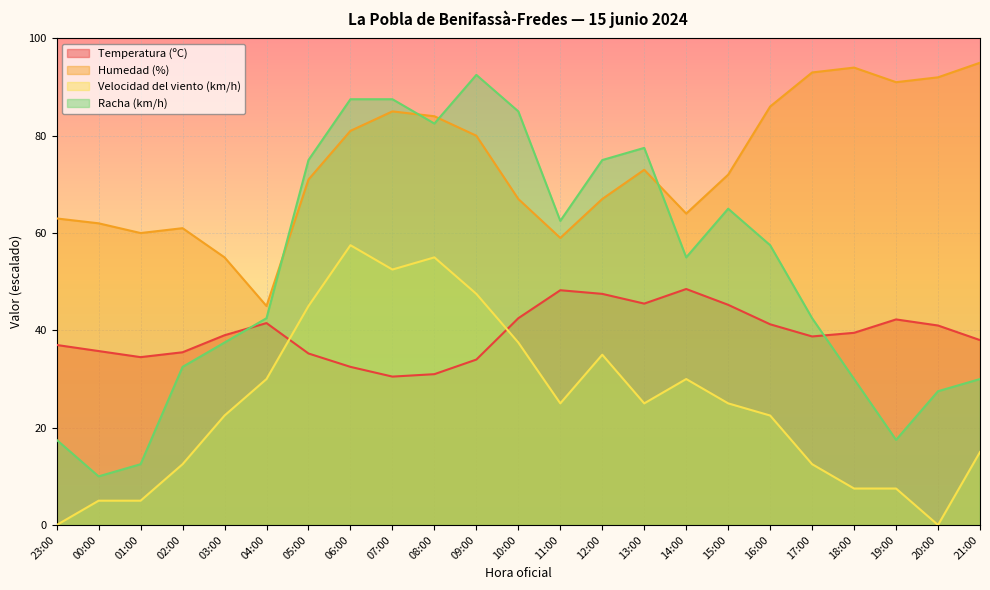

How many categories are shown in the chart?

23